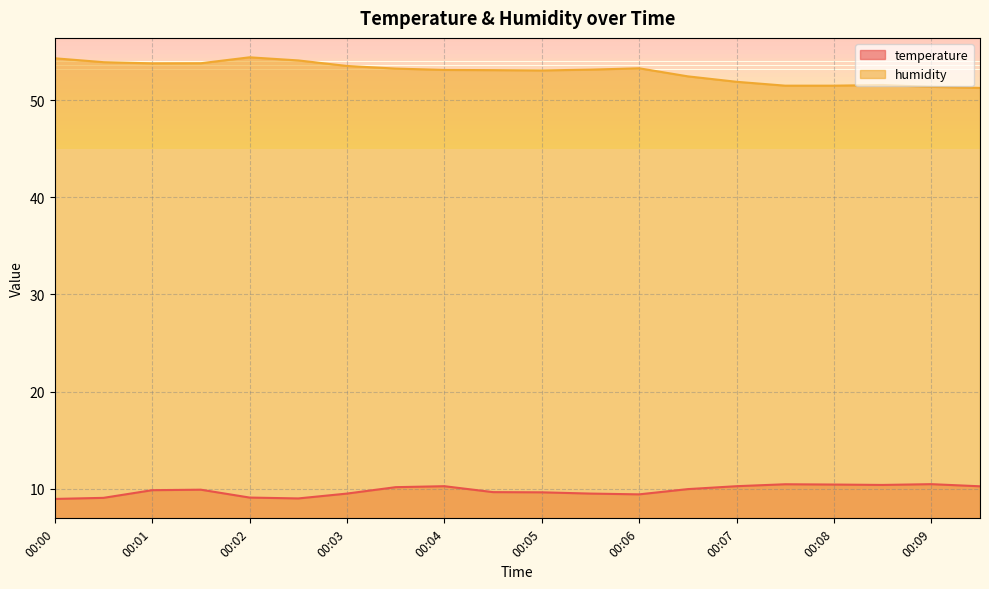

How many distinct data groups are displayed?

2